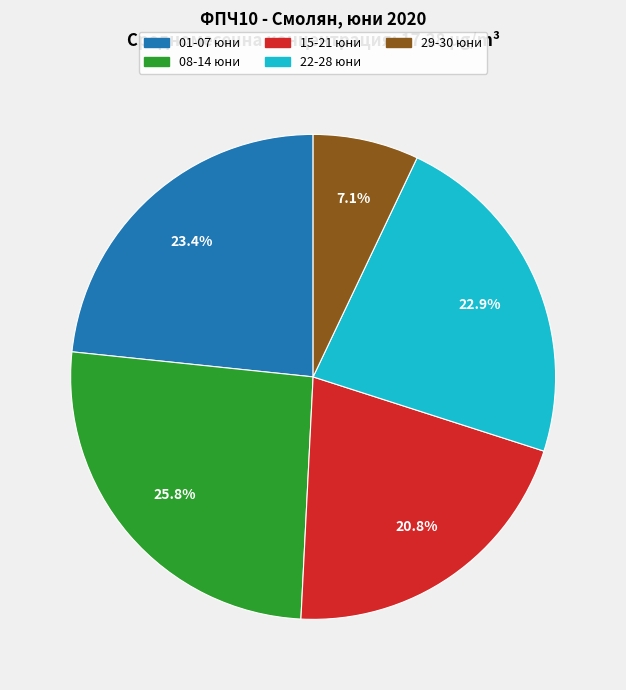

To the nearest percent, what is the average slice percentage?

20%